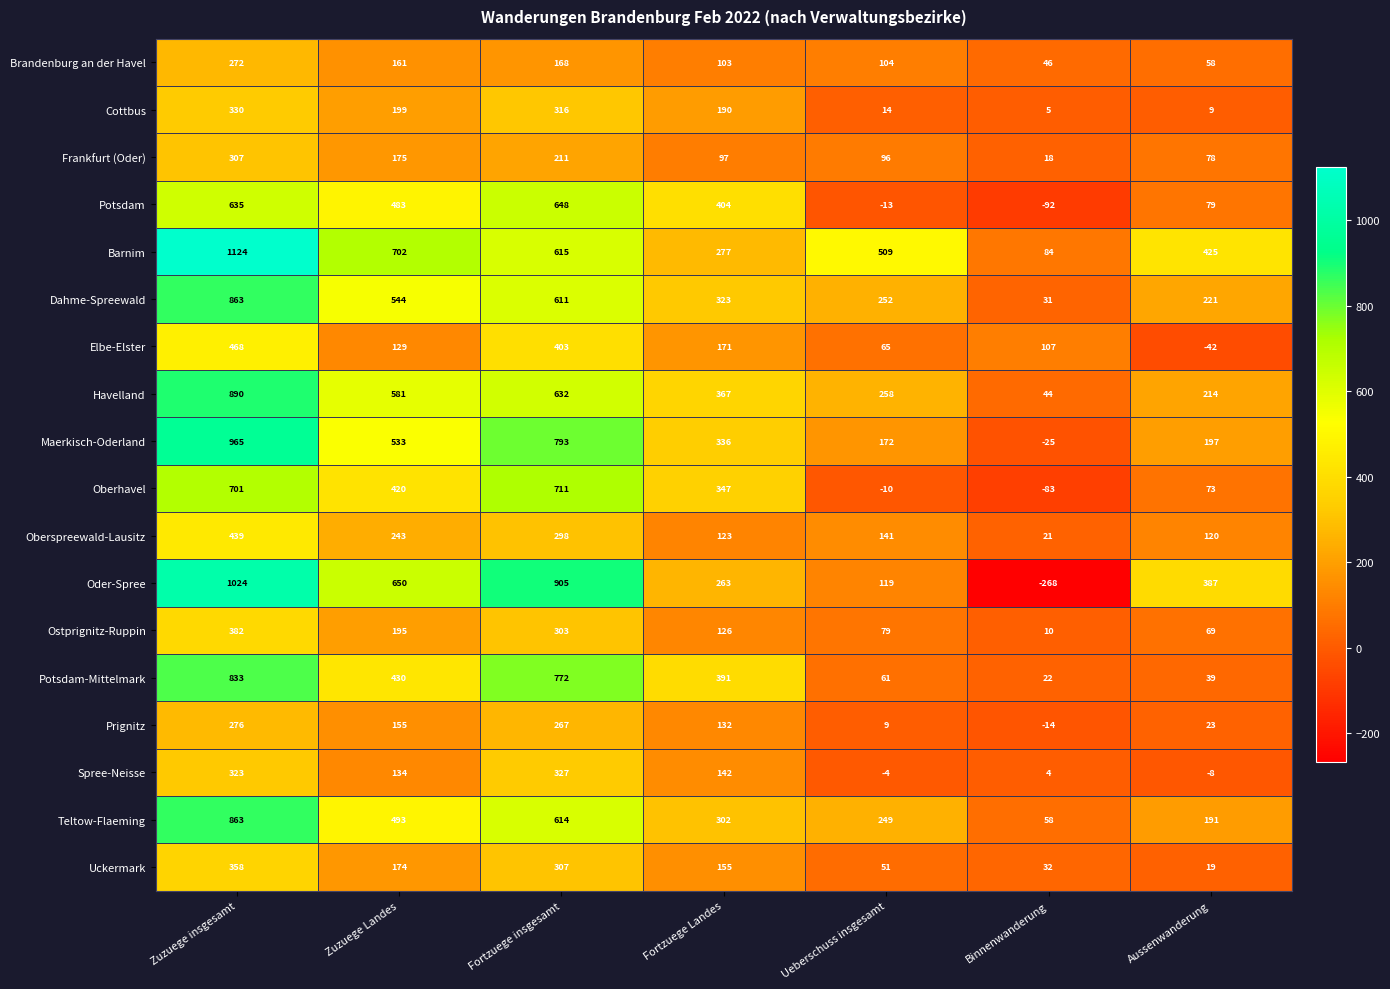

What is the maximum value shown in the chart?

1124